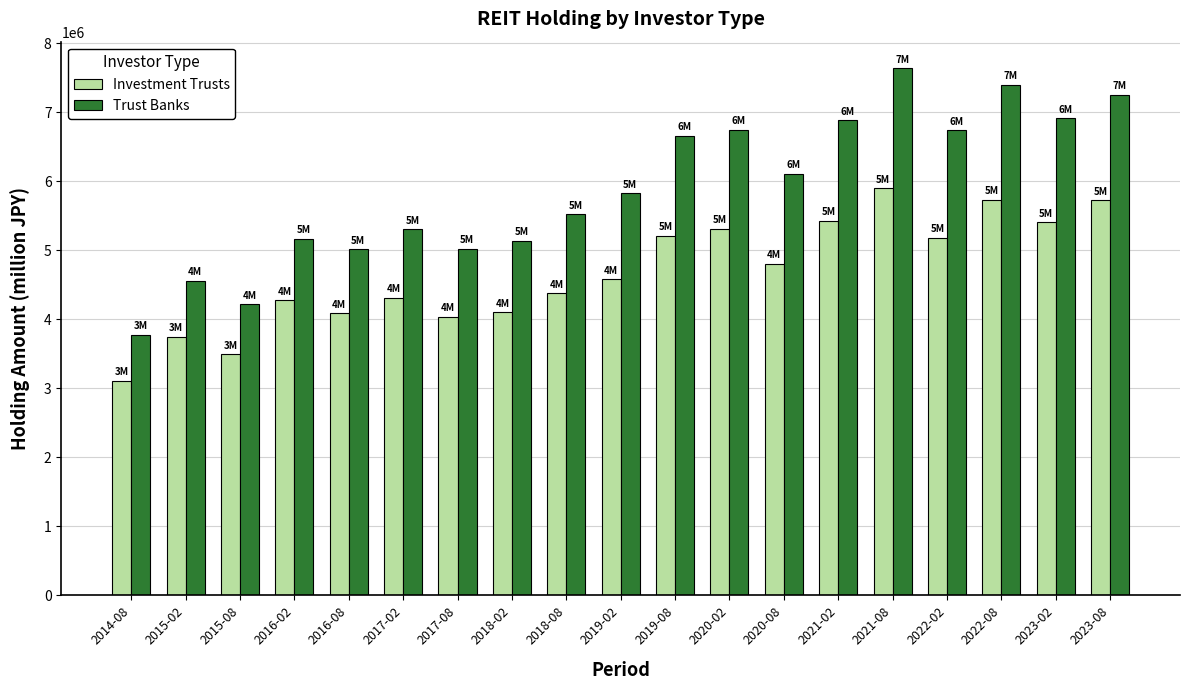

How many bars are there in each group?

2